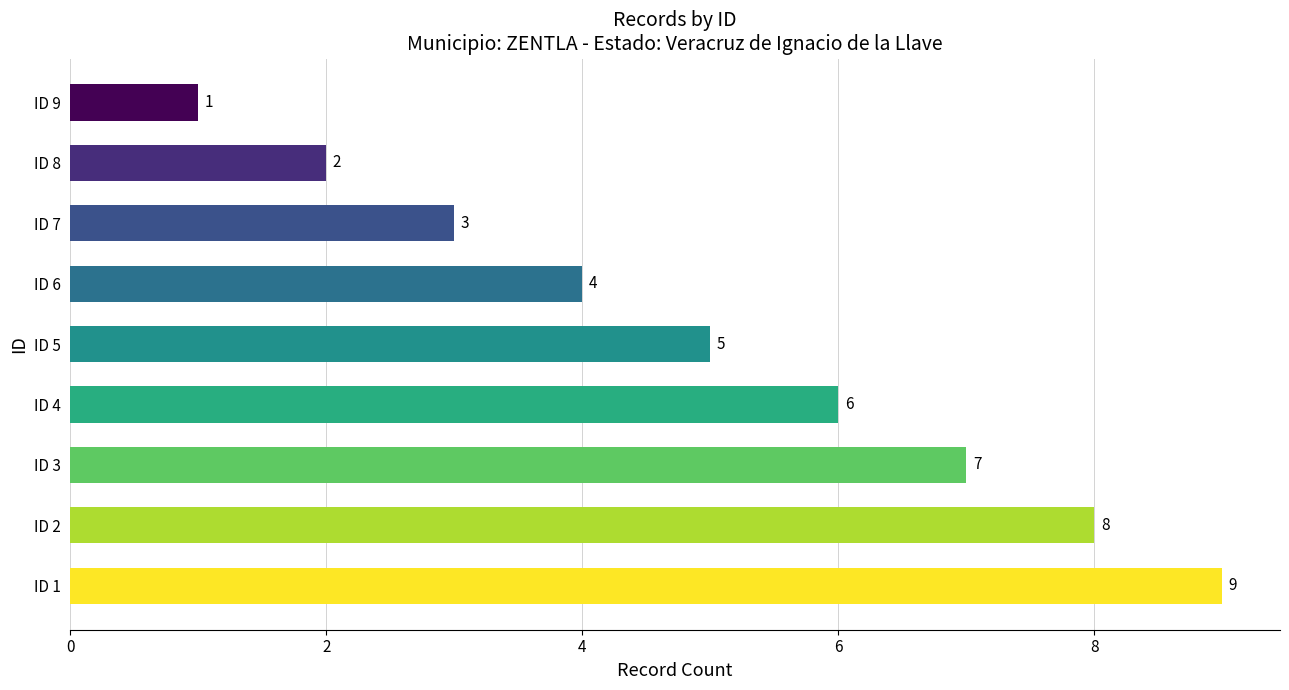

At which category does the chart reach its minimum across all series?

ID 9